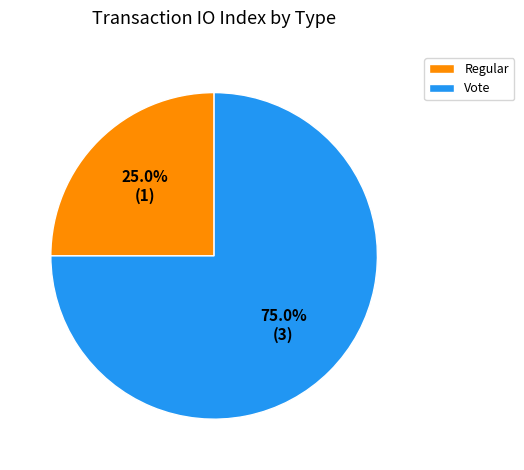

The Regular slice represents 19% of the pie. True or false?

False